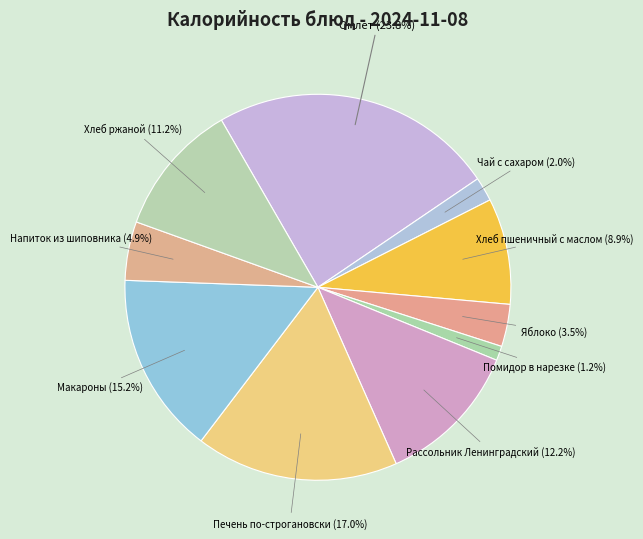

Is there a majority slice in this chart?

No